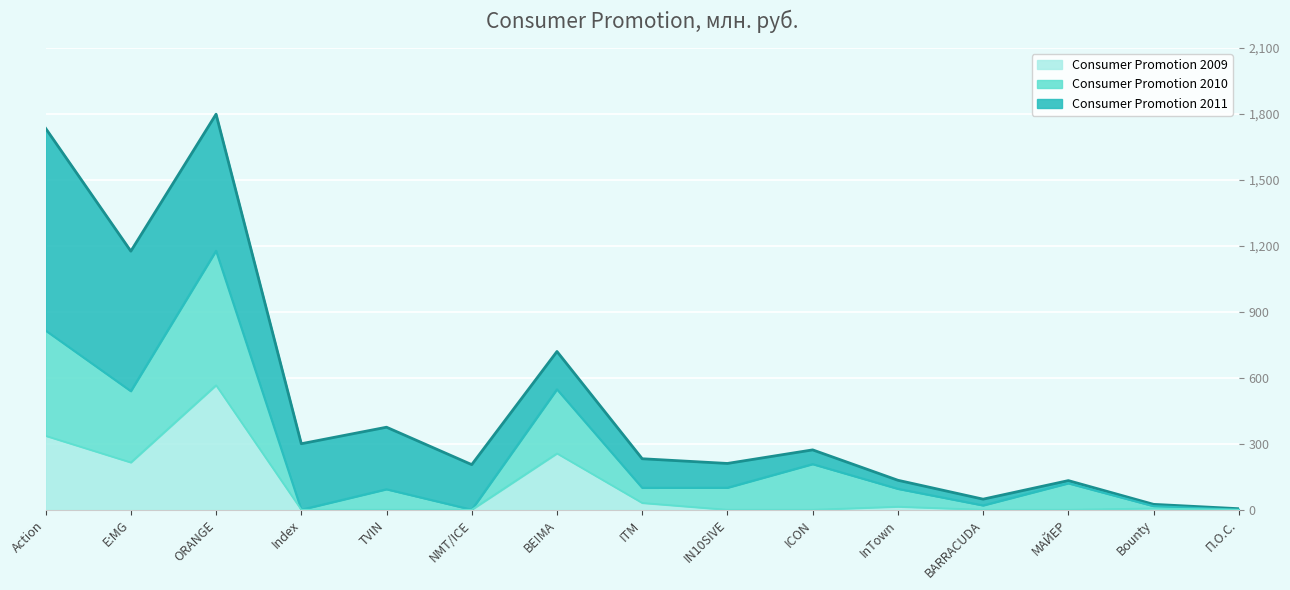

What is the label of the 9th point from the right?

BE!MA